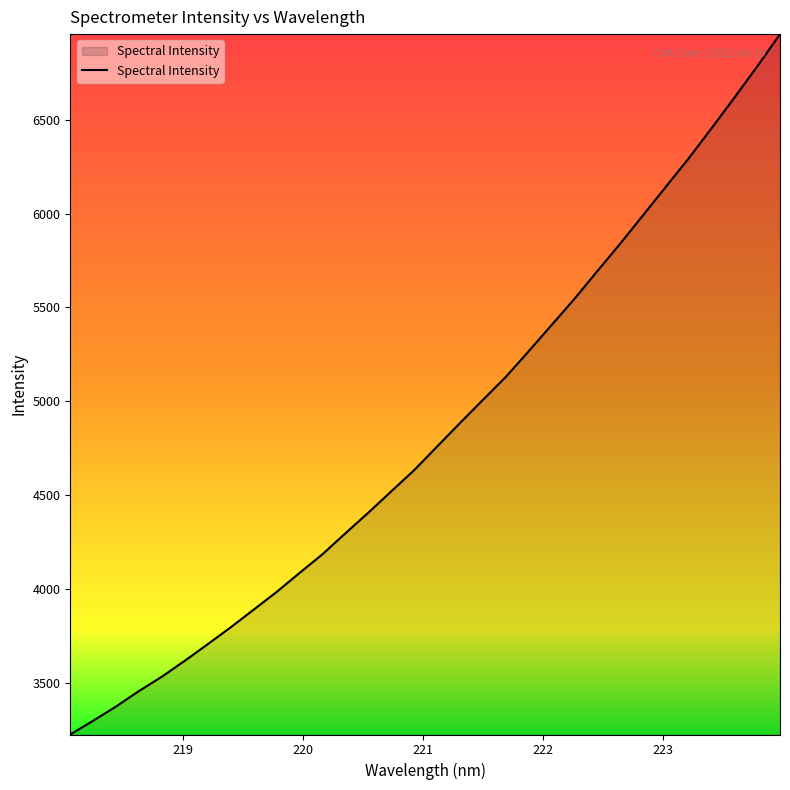

What is the greatest value displayed?

6956.8